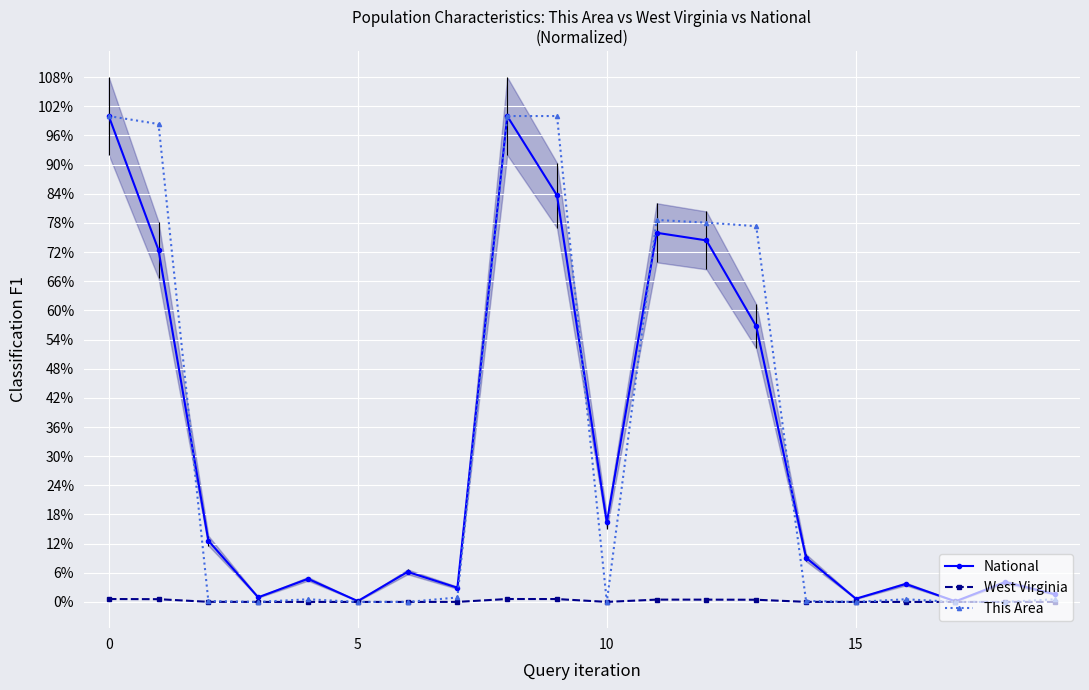

The value of This Area at 9 is 1.0. True or false?

True